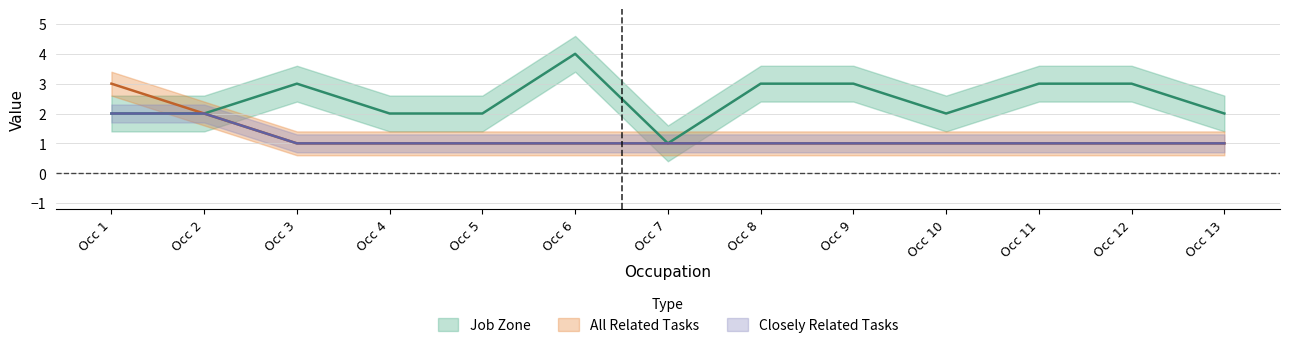

What is the maximum value for All Related Tasks?

3